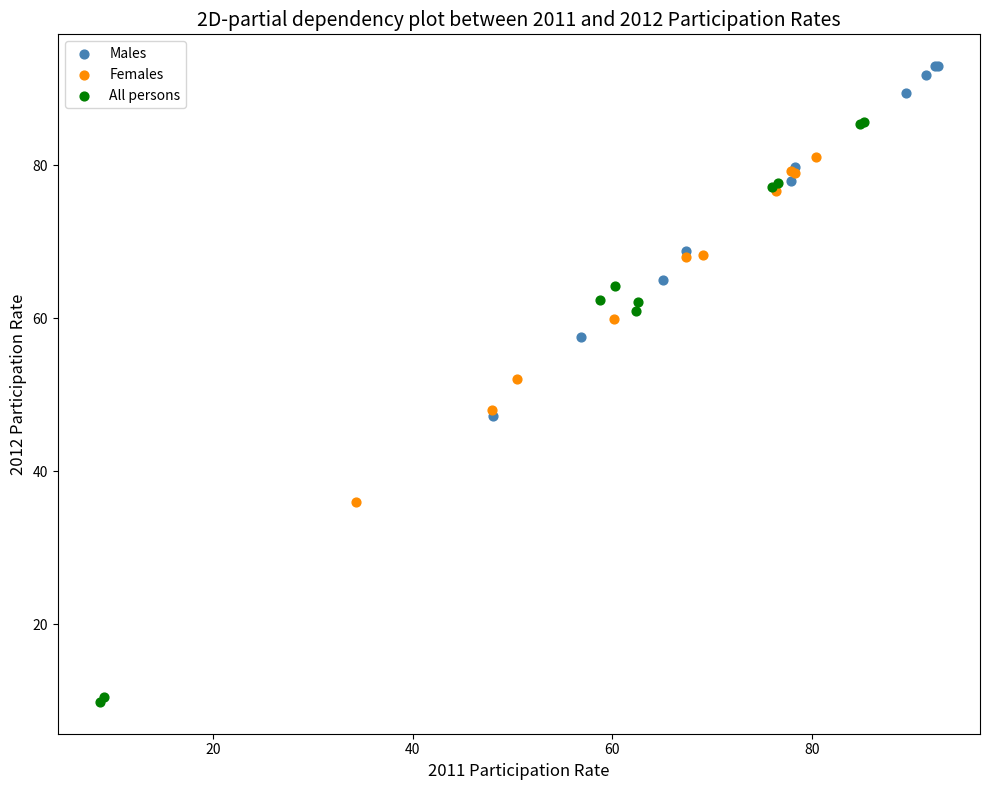

Which series reaches the maximum Y coordinate?

Males